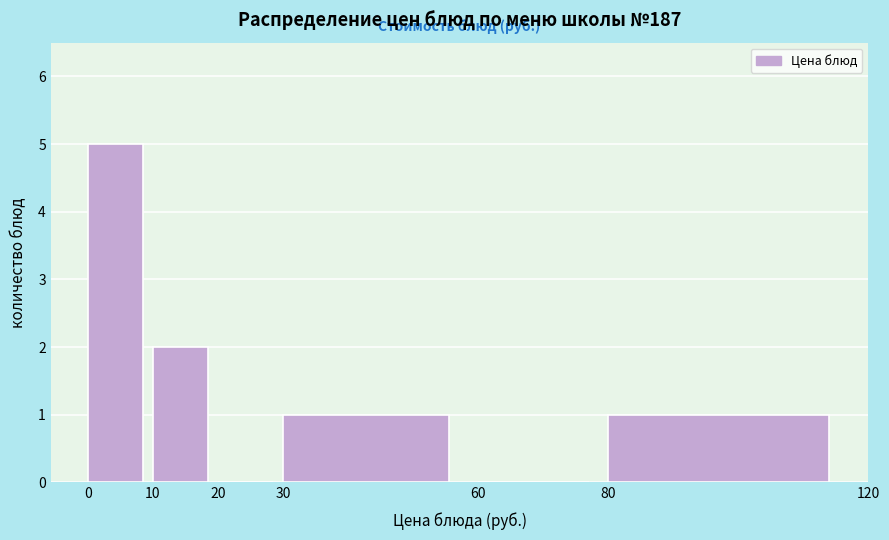

Reading left to right, transcribe this chart: for each bar, give the range it covers on the x-axis and its height. The values are not printed on the chart, so give them approximately, as read against the axis.

0 to 10: 5
10 to 20: 2
20 to 30: 0
30 to 60: 1
60 to 80: 0
80 to 120: 1